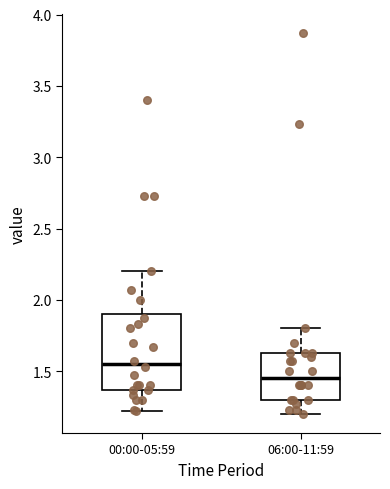

Which box's median line is the lowest?

06:00-11:59